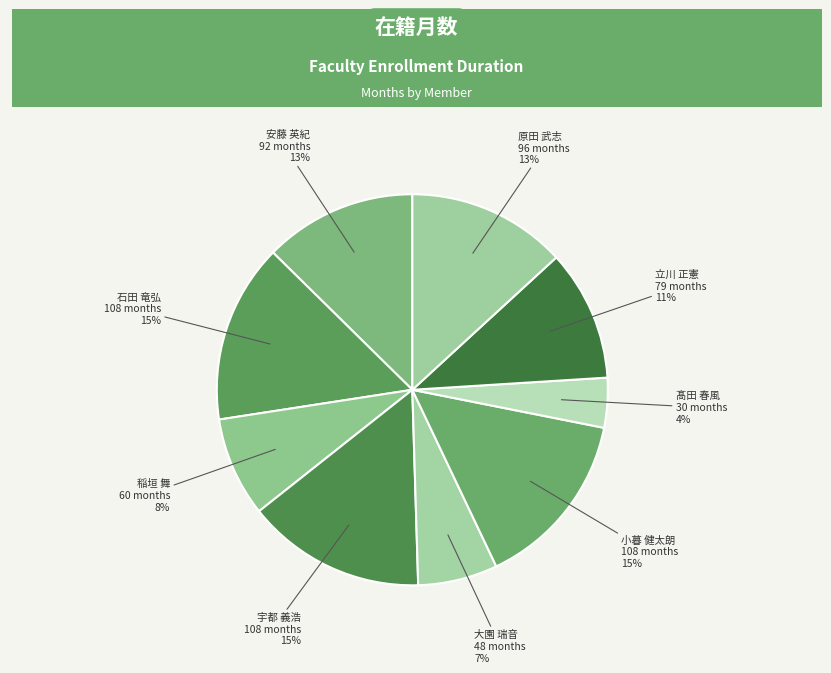

Which category has the smallest portion of the pie?

髙田 春風